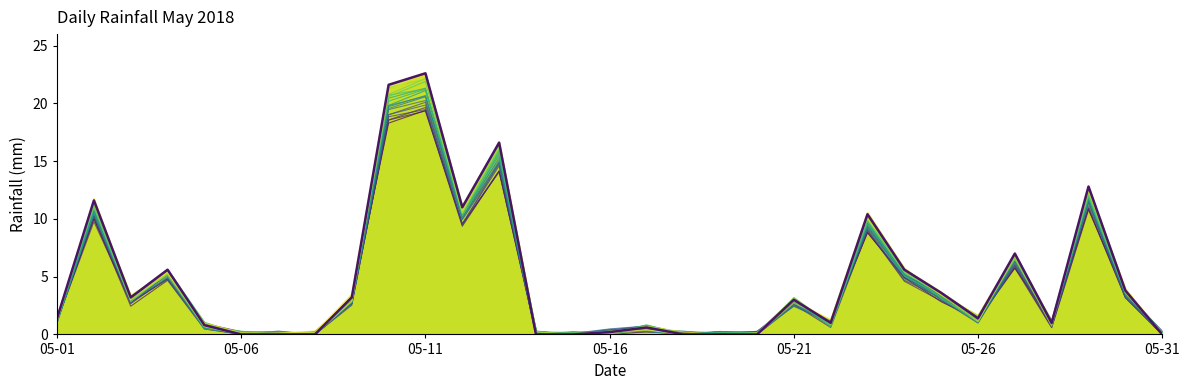

True or false: the data has more than 0 interior local peaks.

True